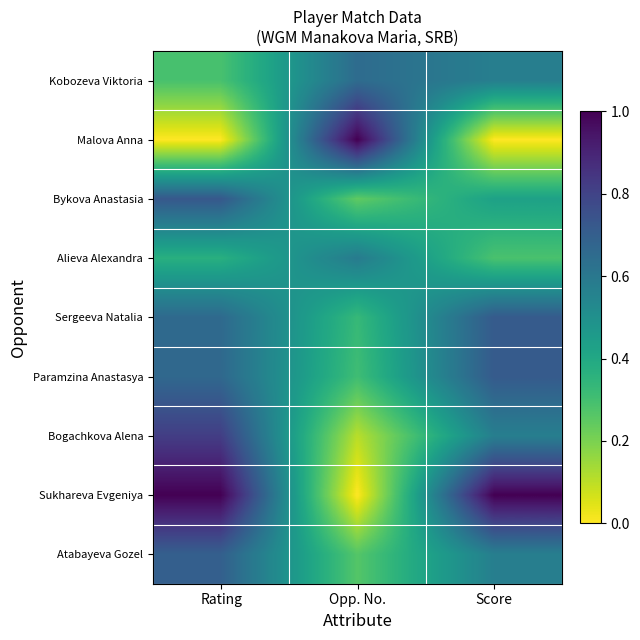

Reading right to left, what are all the values shown in this chart?

Kobozeva Viktoria: Score=0.6	Opp. No.=0.6	Rating=0.3
Malova Anna: Score=0.0	Opp. No.=1.0	Rating=0.0
Bykova Anastasia: Score=0.4	Opp. No.=0.2	Rating=0.7
Alieva Alexandra: Score=0.3	Opp. No.=0.6	Rating=0.4
Sergeeva Natalia: Score=0.7	Opp. No.=0.3	Rating=0.7
Paramzina Anastasya: Score=0.7	Opp. No.=0.3	Rating=0.7
Bogachkova Alena: Score=0.6	Opp. No.=0.1	Rating=0.8
Sukhareva Evgeniya: Score=1.0	Opp. No.=0.0	Rating=1.0
Atabayeva Gozel: Score=0.6	Opp. No.=0.3	Rating=0.7